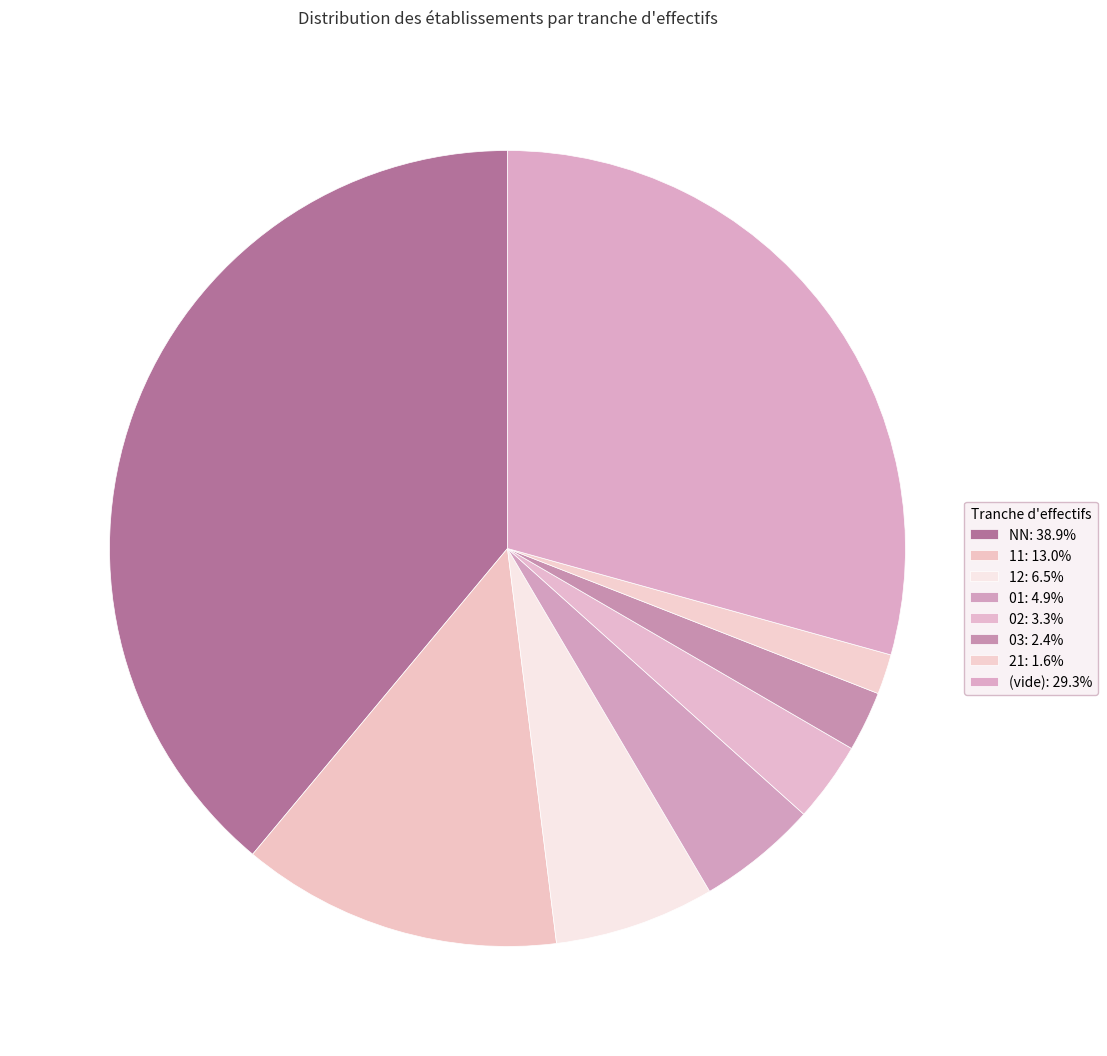

Count the number of slices in the pie.

8